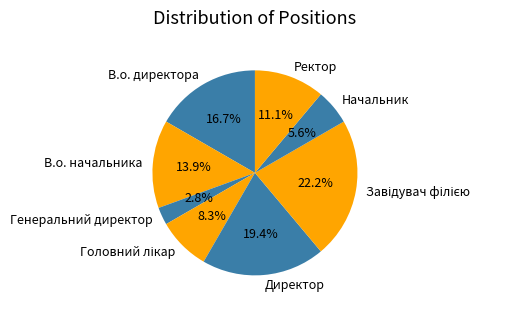

Approximately how many times larger is the value at Генеральний директор compared to Начальник?

0.5